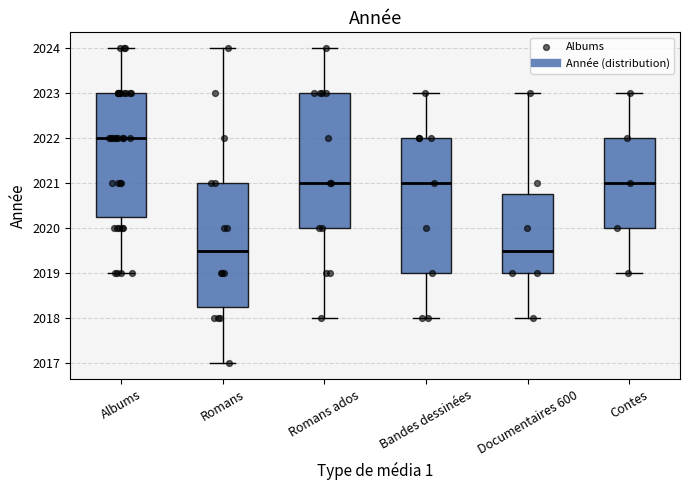

Reading left to right, transcribe this box plot: for each box, give where its median line is, the range the box spans, and where its two whiskers end, as read against the y-axis. The values are not printed on the chart, so give them approximately, as read against the axis.

Albums: median 2022.0, box 2020.3 to 2023.0, whiskers 2019.0 to 2024.0
Romans: median 2019.5, box 2018.3 to 2021.0, whiskers 2017.0 to 2024.0
Romans ados: median 2021.0, box 2020.0 to 2023.0, whiskers 2018.0 to 2024.0
Bandes dessinées: median 2021.0, box 2019.0 to 2022.0, whiskers 2018.0 to 2023.0
Documentaires 600: median 2019.5, box 2019.0 to 2020.8, whiskers 2018.0 to 2023.0
Contes: median 2021.0, box 2020.0 to 2022.0, whiskers 2019.0 to 2023.0